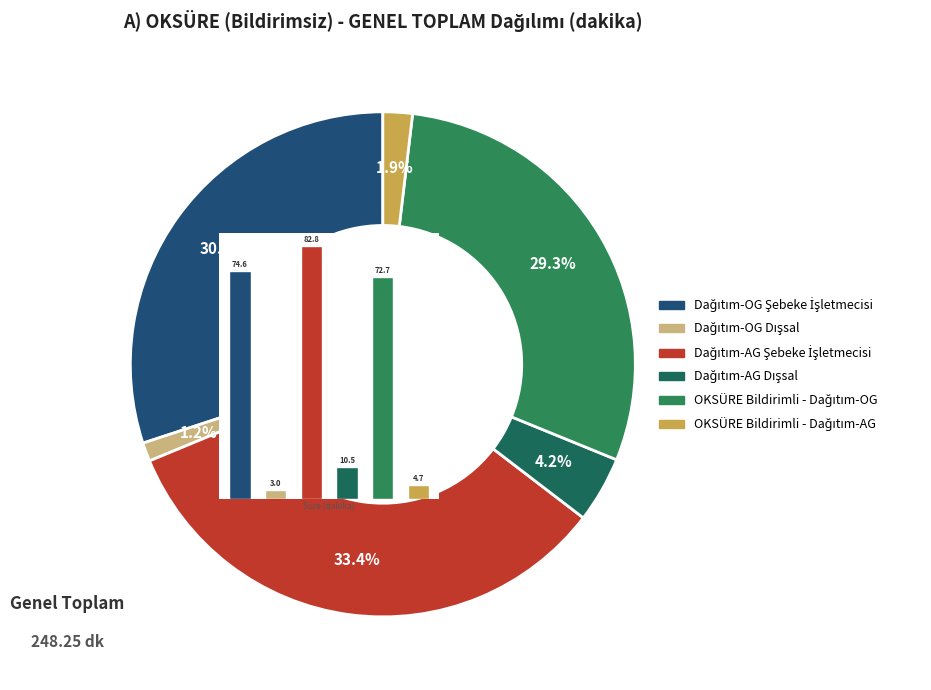

Which slice is the smallest?

Dağıtım-OG Dışsal